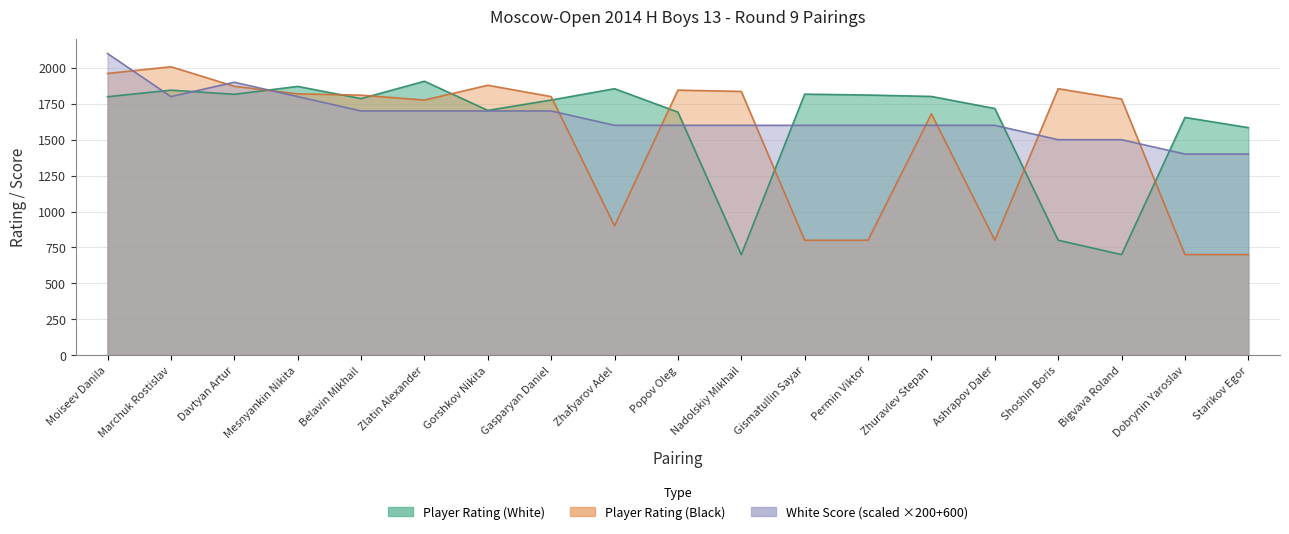

At how many categories does at least one series exceed 1021?

19